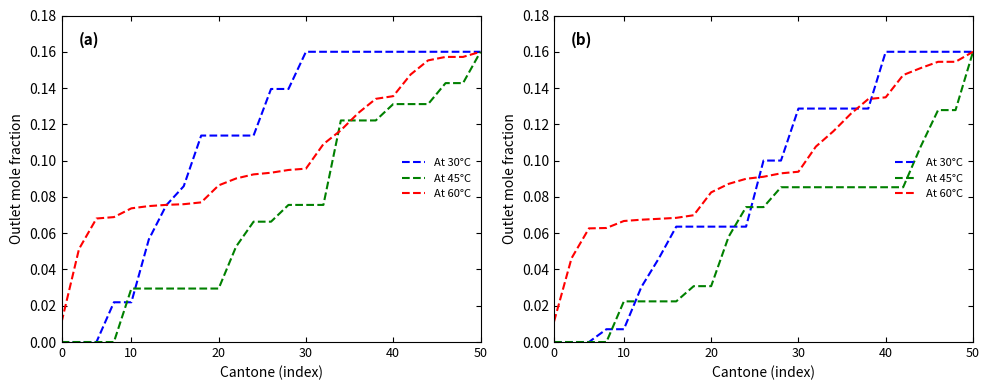

Which series has the widest spread of values?

At 30°C